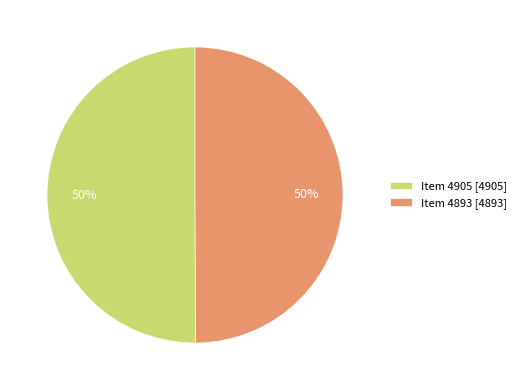

What is the ratio of the value at Item 4905 to the value at Item 4893?

1.0